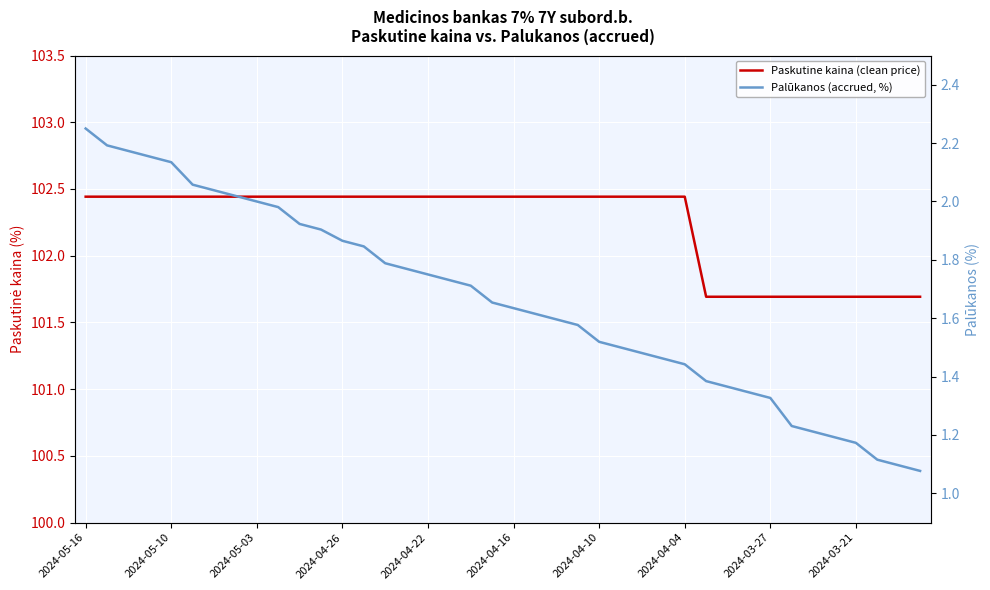

Rank the series by their maximum value, from lowest to highest.

Palūkanos (accrued, %), Paskutine kaina (clean price)